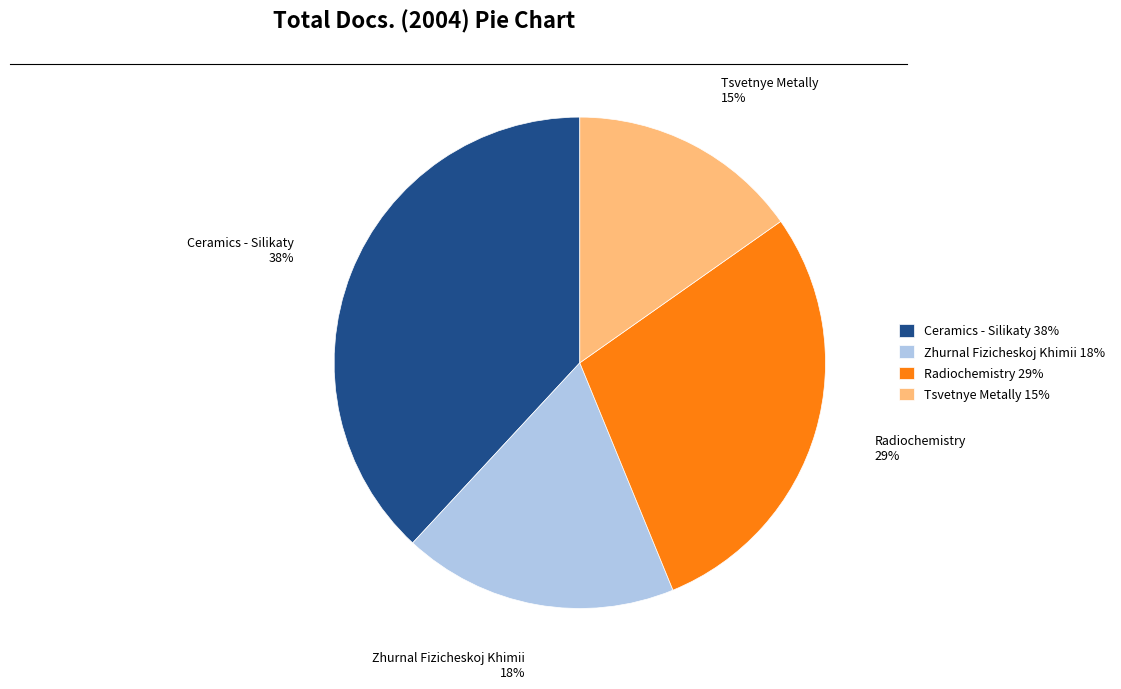

Is it true that Radiochemistry is 29% of the pie?

True